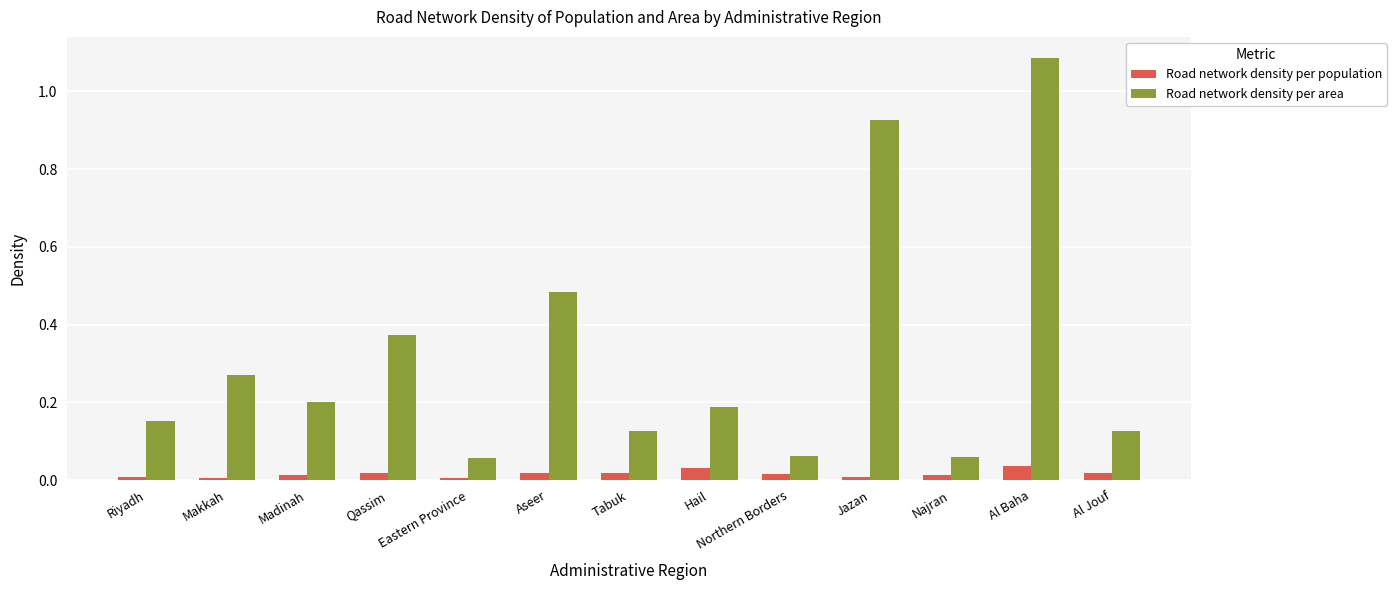

Is the value of Road network density per area at Qassim greater than the value of Road network density per population at Madinah?

Yes